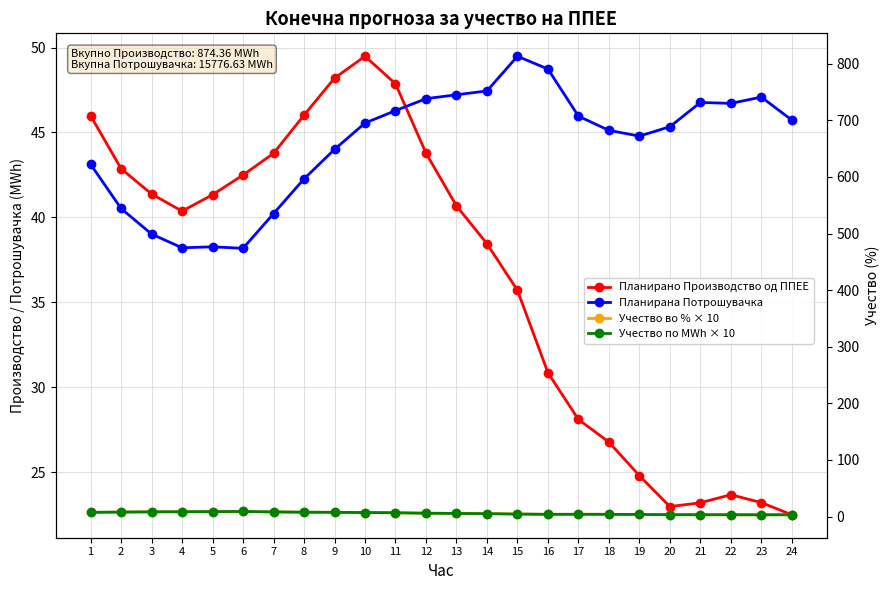

True or false: Планирана Потрошувачка and Планирано Производство од ППЕЕ intersect in this chart.

False